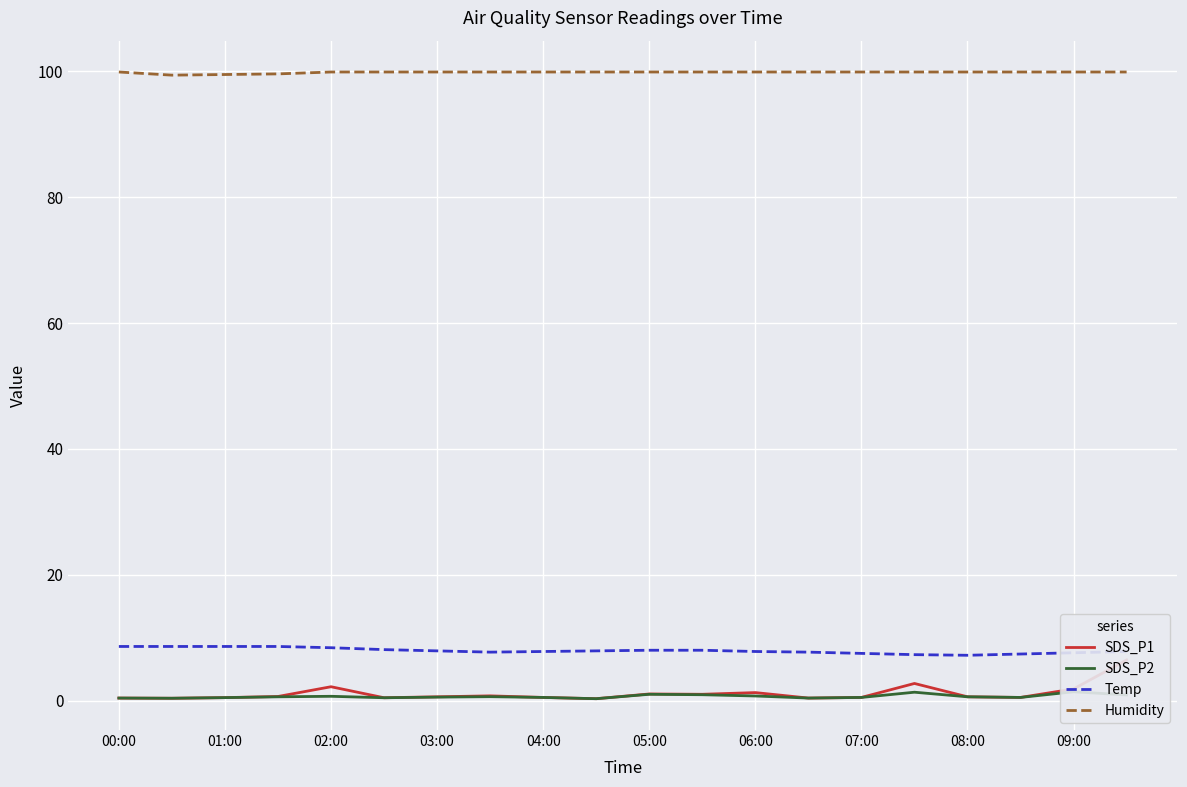

True or false: SDS_P2 and Humidity cross at least once.

False